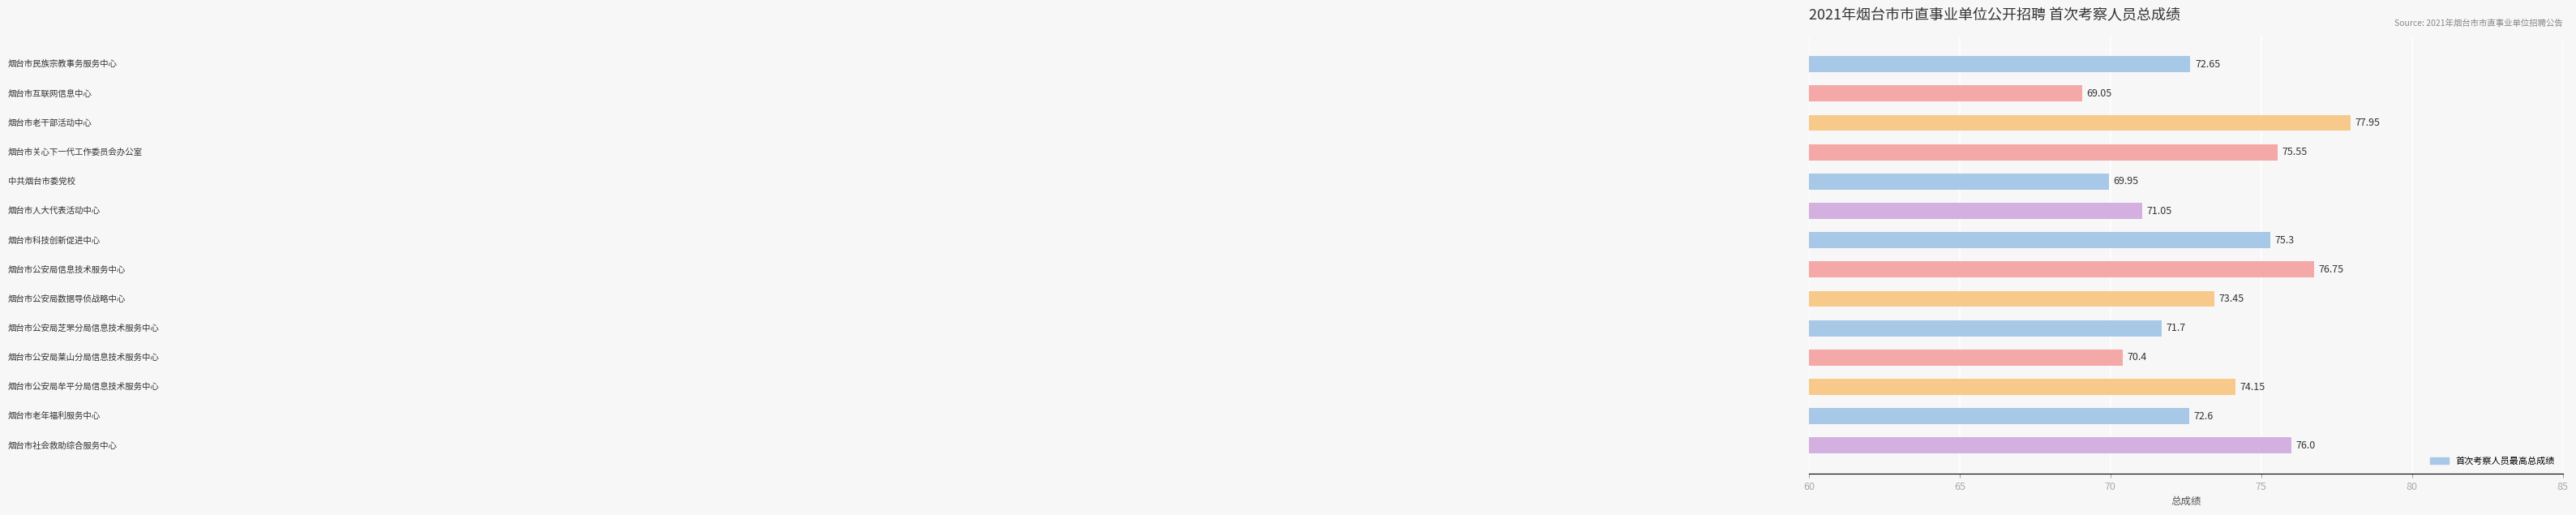

What is the average value?

73.3